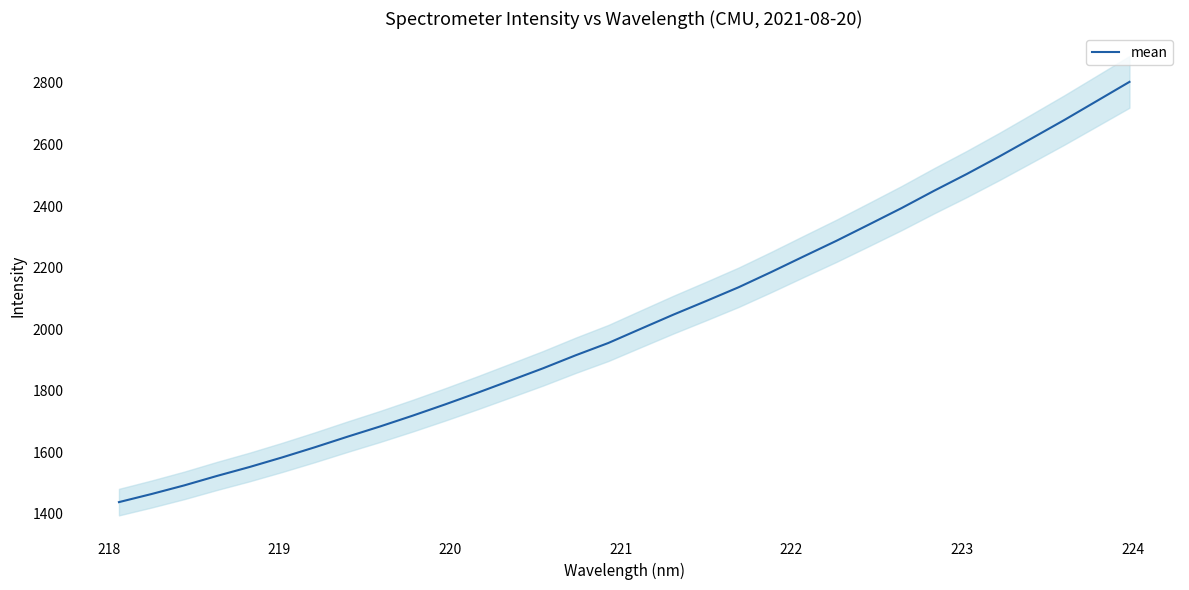

How many lines are shown in the chart?

1